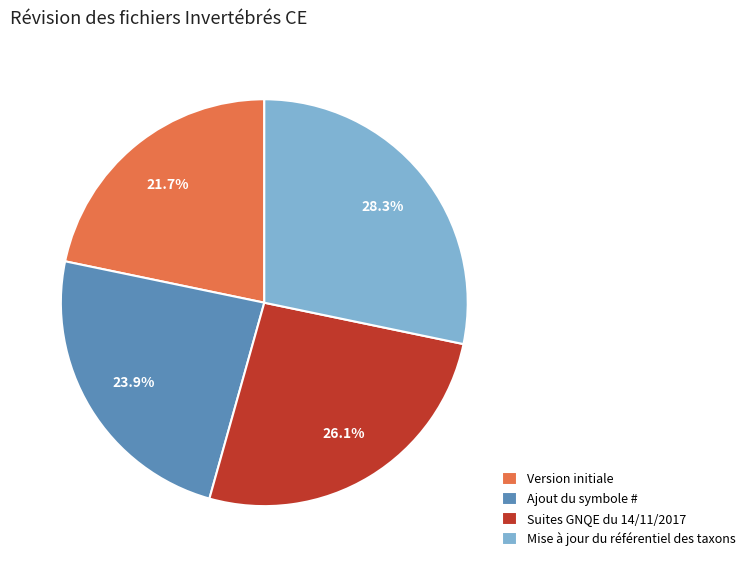

Which category has the smallest portion of the pie?

Version initiale